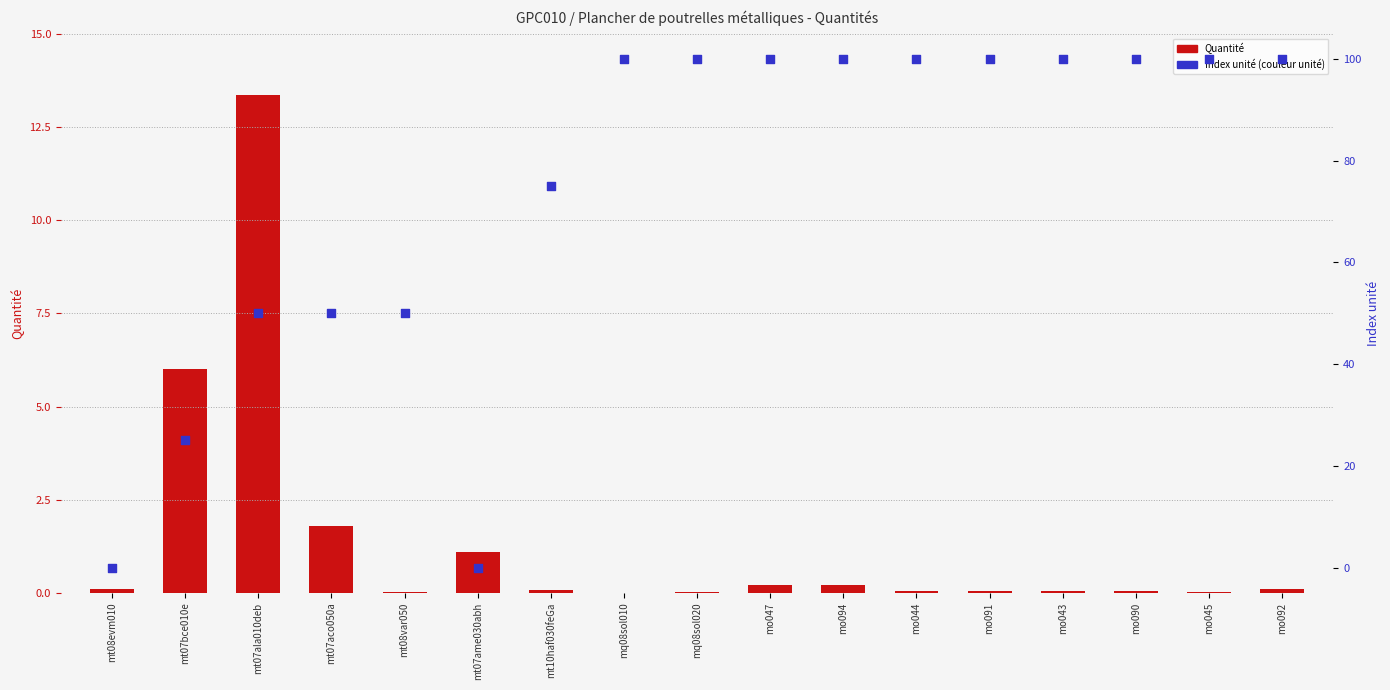

Which series contains the lowest Y value?

Index unité